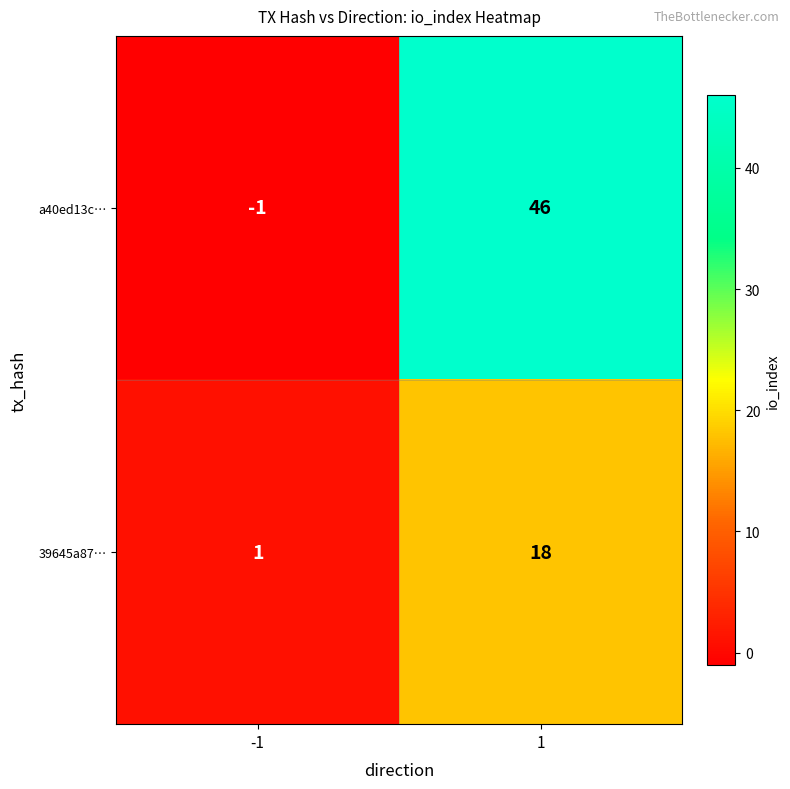

The 39645a87… series shows 1 at -1. True or false?

True